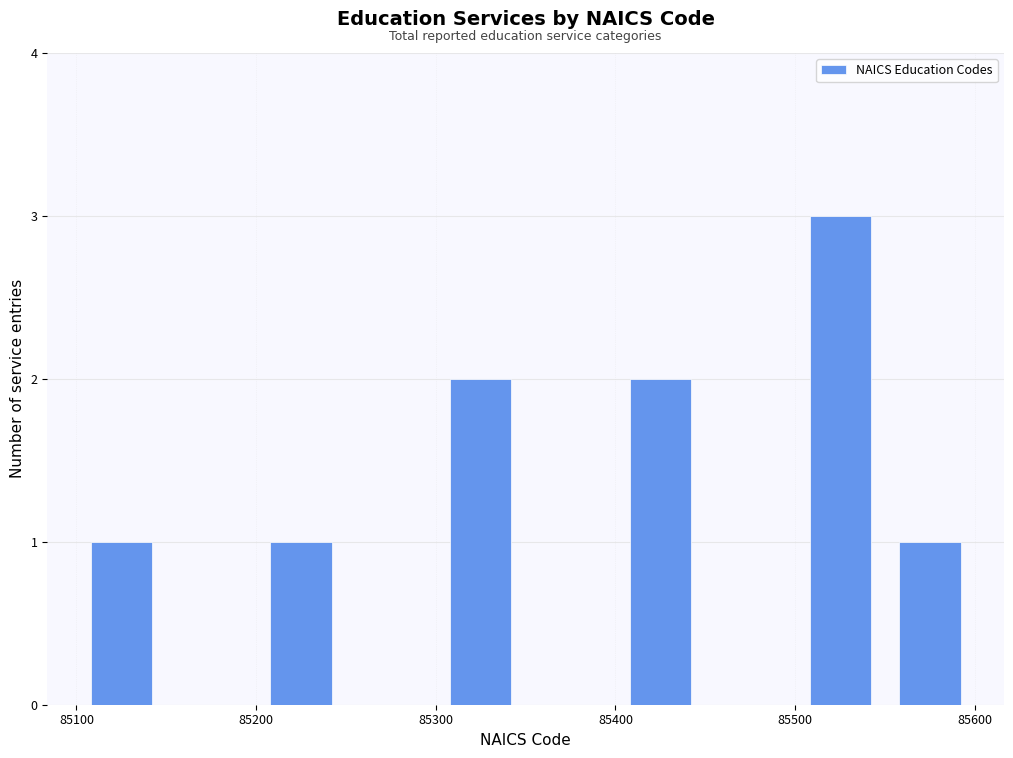

How tall is the bar that spans 85200 to 85250 on the x-axis? The values are not printed on the chart, so give them approximately, as read against the axis.

1